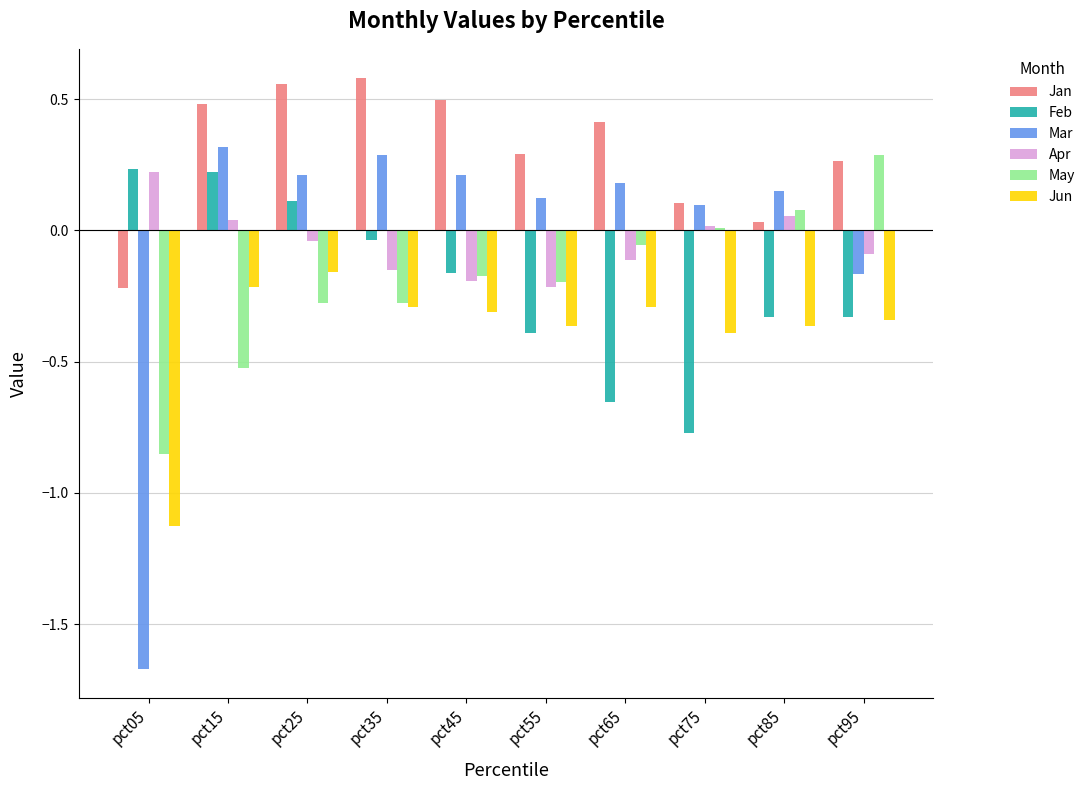

Is it true that Mar equals 0.2 at pct55?

False